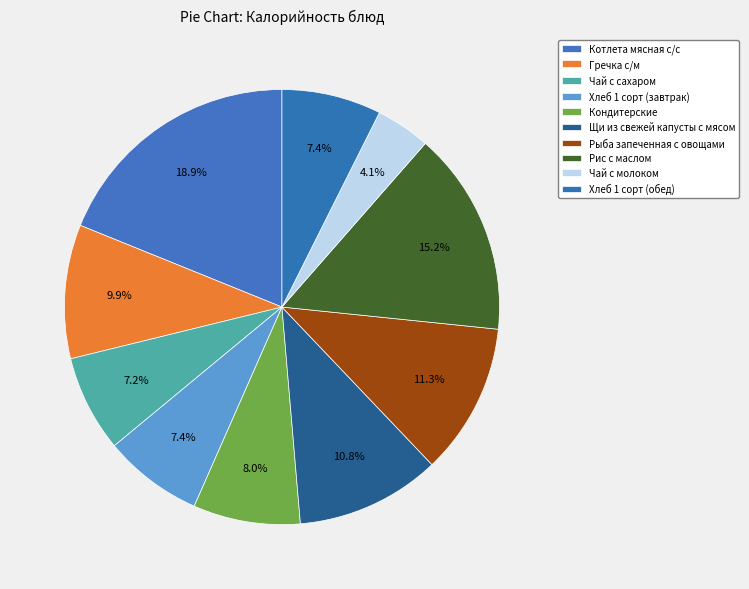

Approximately how many times larger is the value at Чай с молоком compared to Котлета мясная с/с?

0.2